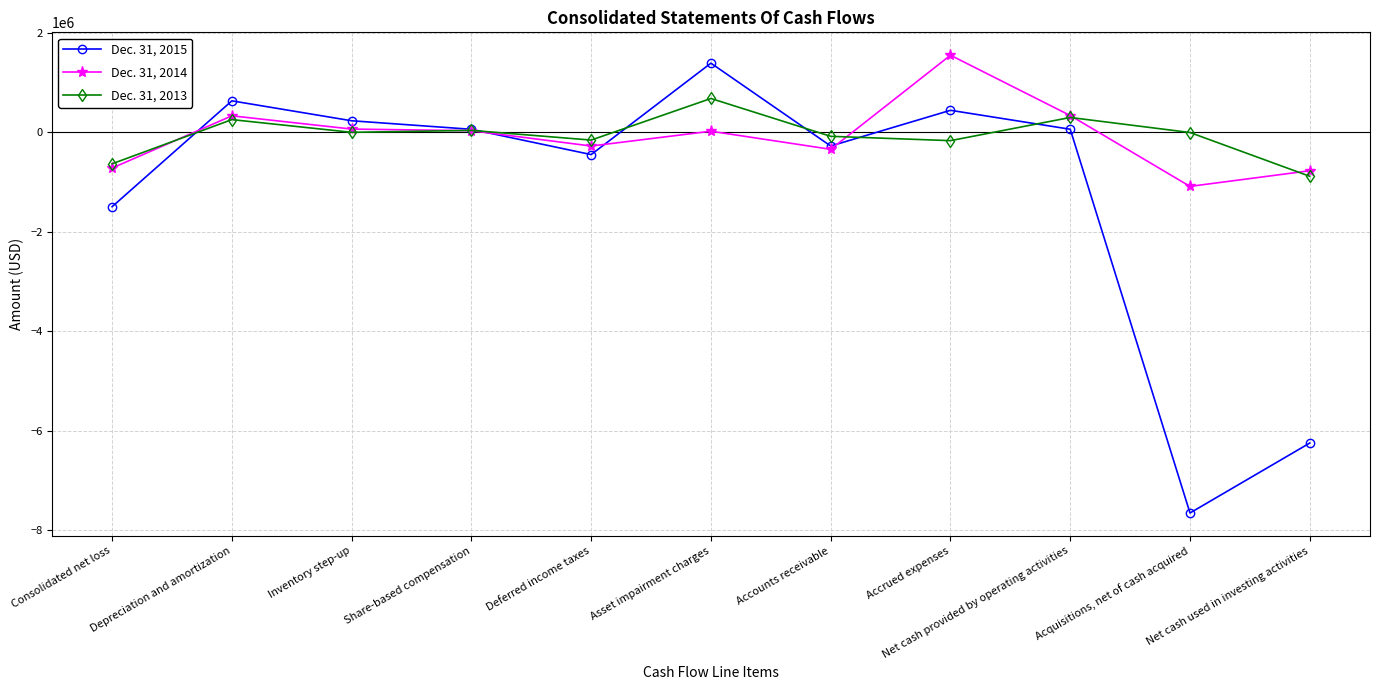

After their last crossing, which series has the higher values: Dec. 31, 2015 or Dec. 31, 2014?

Dec. 31, 2014